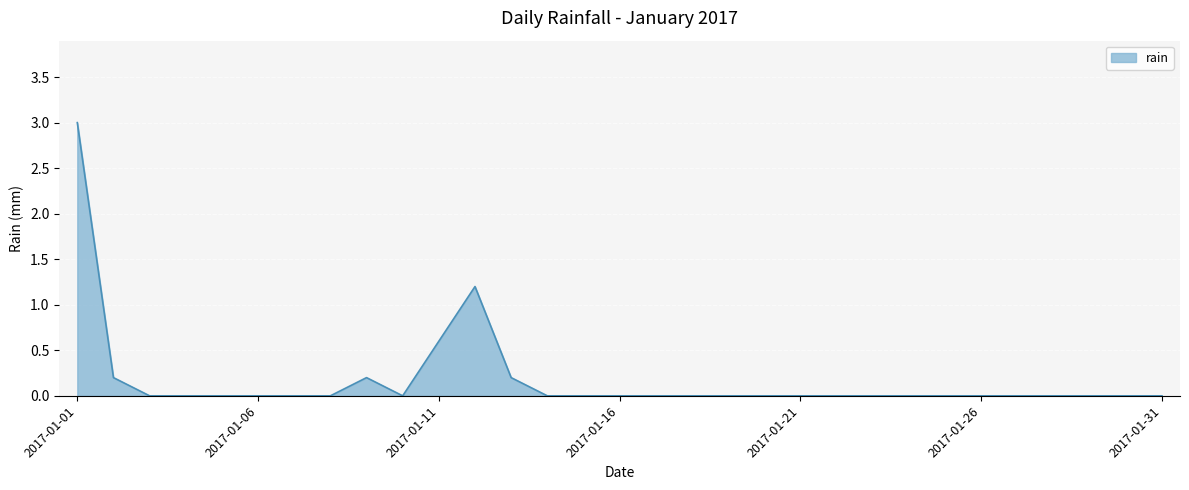

What is the greatest value displayed?

3.0